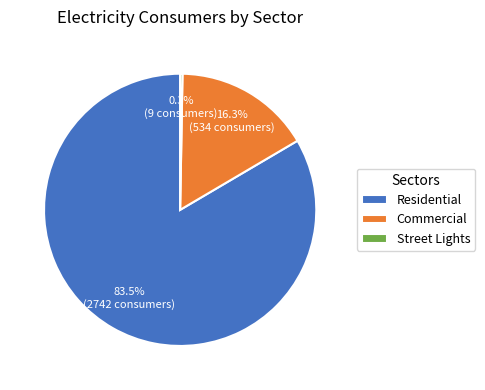

What percentage do Commercial and Residential together represent?

99.7%